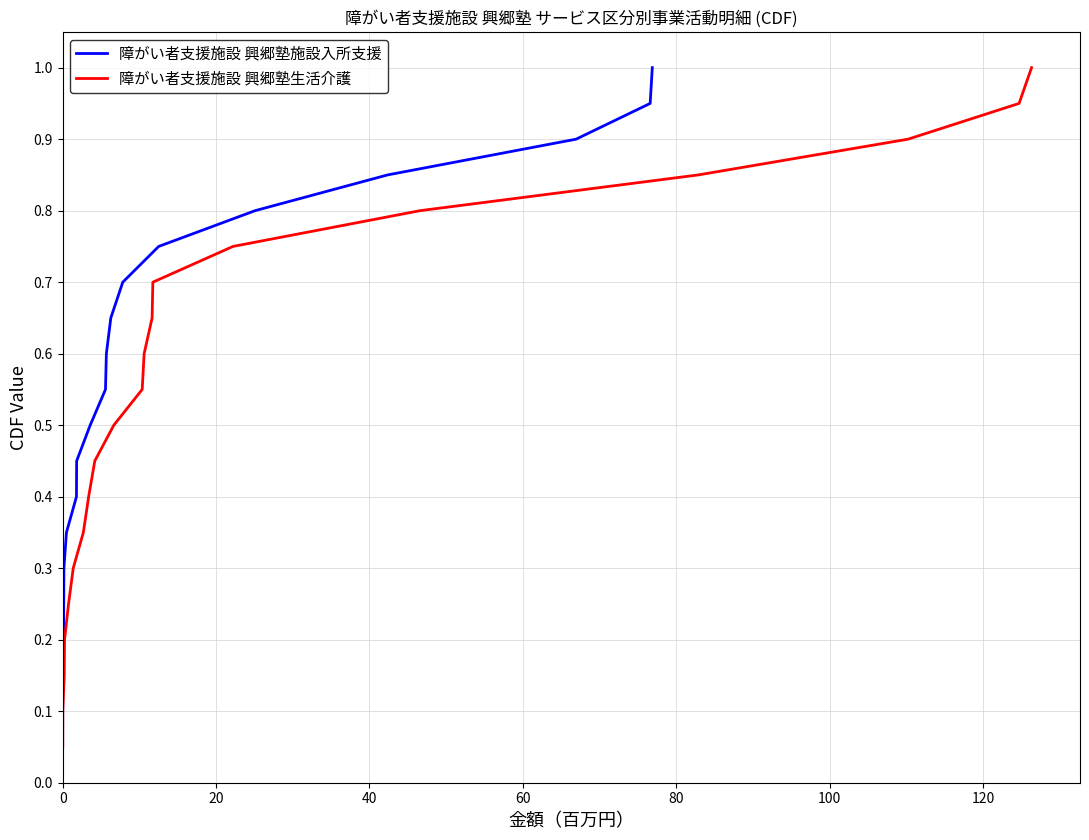

Reading left to right, what are all the values shown in this chart?

障がい者支援施設 興郷塾施設入所支援: 0.1	0.1	0.1	0.2	0.2	0.3	0.3	0.4	0.5	0.5	0.6	0.6	0.7	0.7	0.8	0.8	0.8	0.9	0.9	1.0
障がい者支援施設 興郷塾生活介護: 0.1	0.1	0.1	0.2	0.2	0.3	0.3	0.4	0.5	0.5	0.6	0.6	0.7	0.7	0.8	0.8	0.8	0.9	0.9	1.0